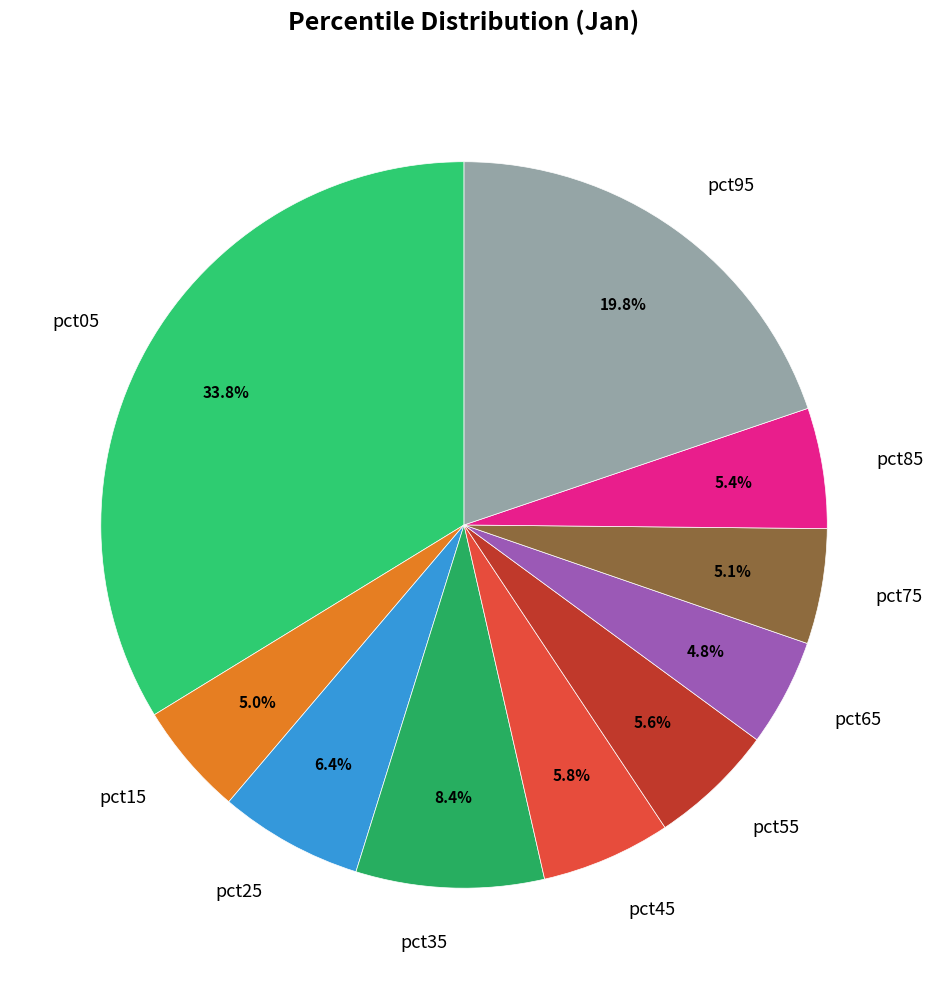

How many slices are in this pie chart?

10